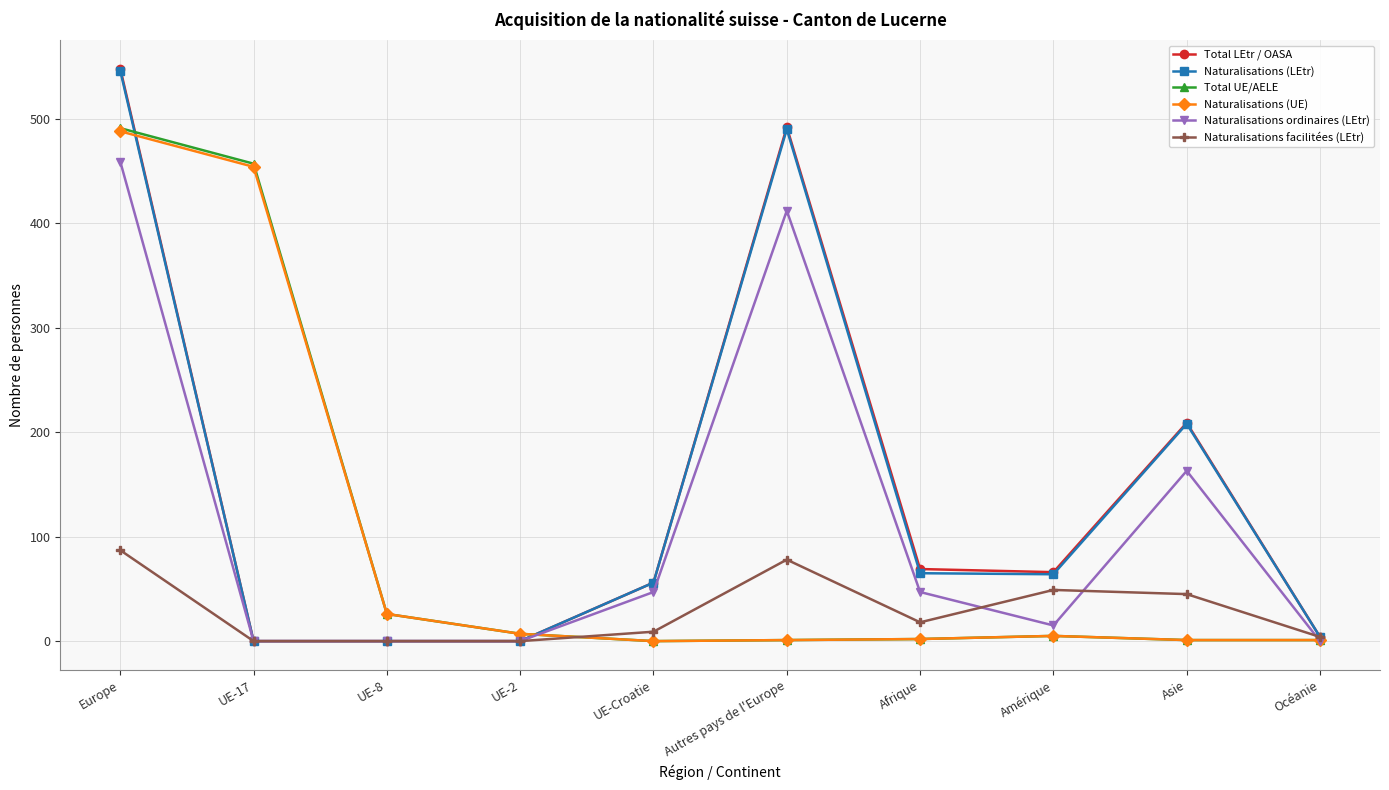

What is the label of the 10th point from the right?

Europe